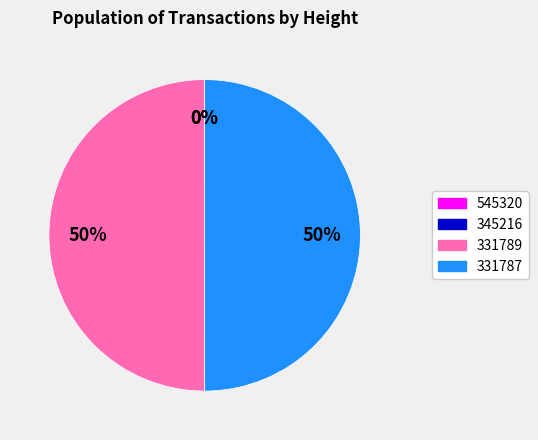

True or false: 331787 accounts for 50% of the total.

True